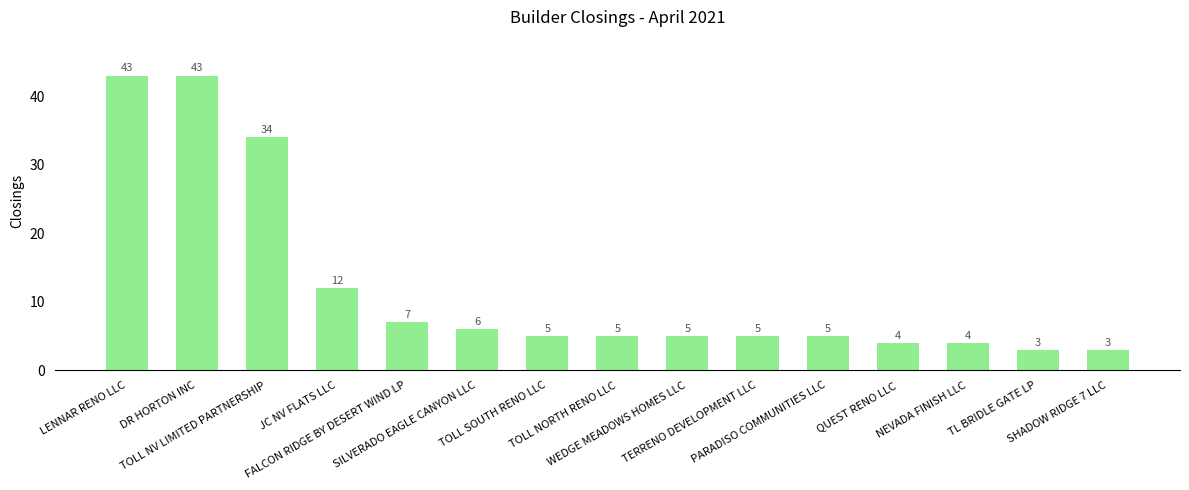

What is the difference between the second highest and second lowest values?

40